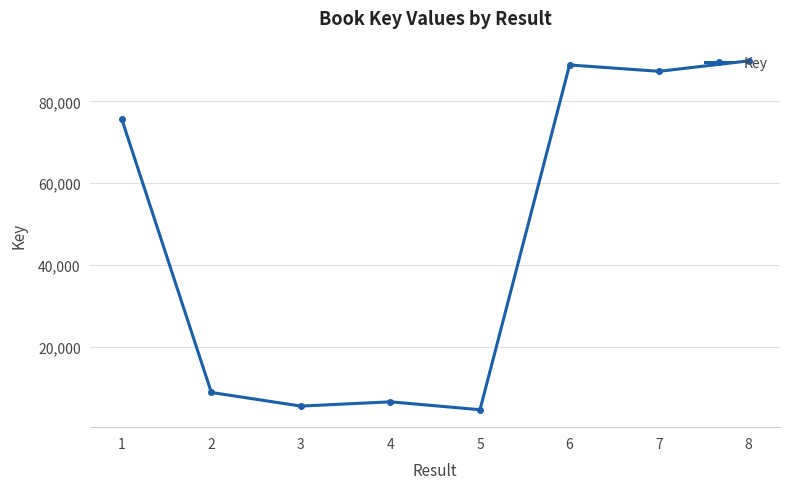

True or false: the data shows 4582 at 5.

True